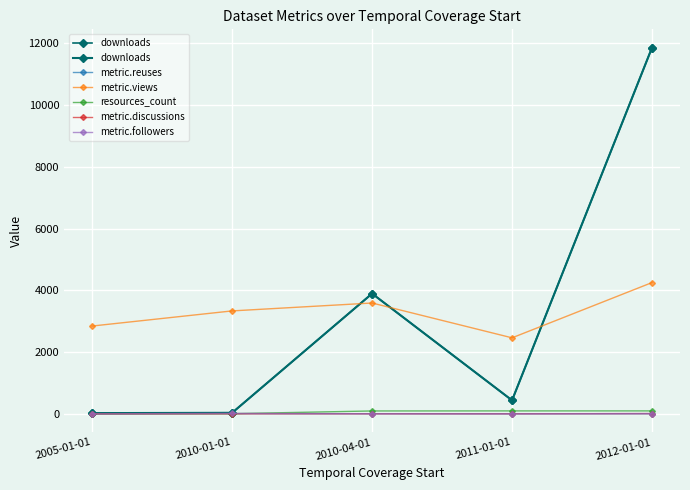

Rank the series at 2010-01-01 from lowest to highest value.

metric.discussions, metric.reuses, resources_count, metric.followers, downloads, metric.views